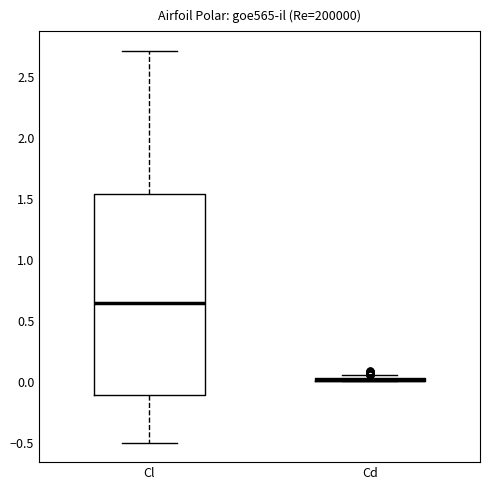

Reading left to right, read every box against the y-axis: the position of its median line, the range the box covers, and the ends of its whiskers. The values are not printed on the chart, so give them approximately, as read against the axis.

Cl: median 0.65, box -0.10 to 1.55, whiskers -0.50 to 2.70
Cd: box collapsed to a line at 0.00, whiskers 0.00 to 0.05